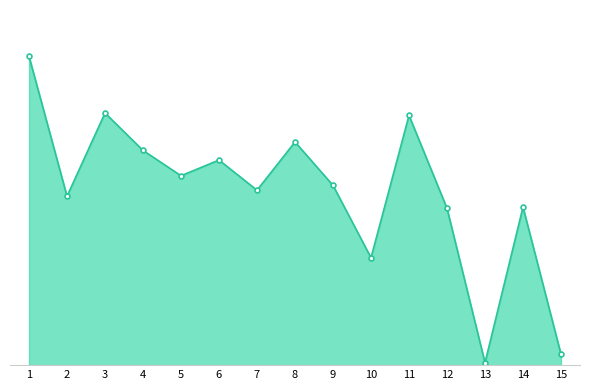

True or false: the data has more than 0 interior local peaks.

True